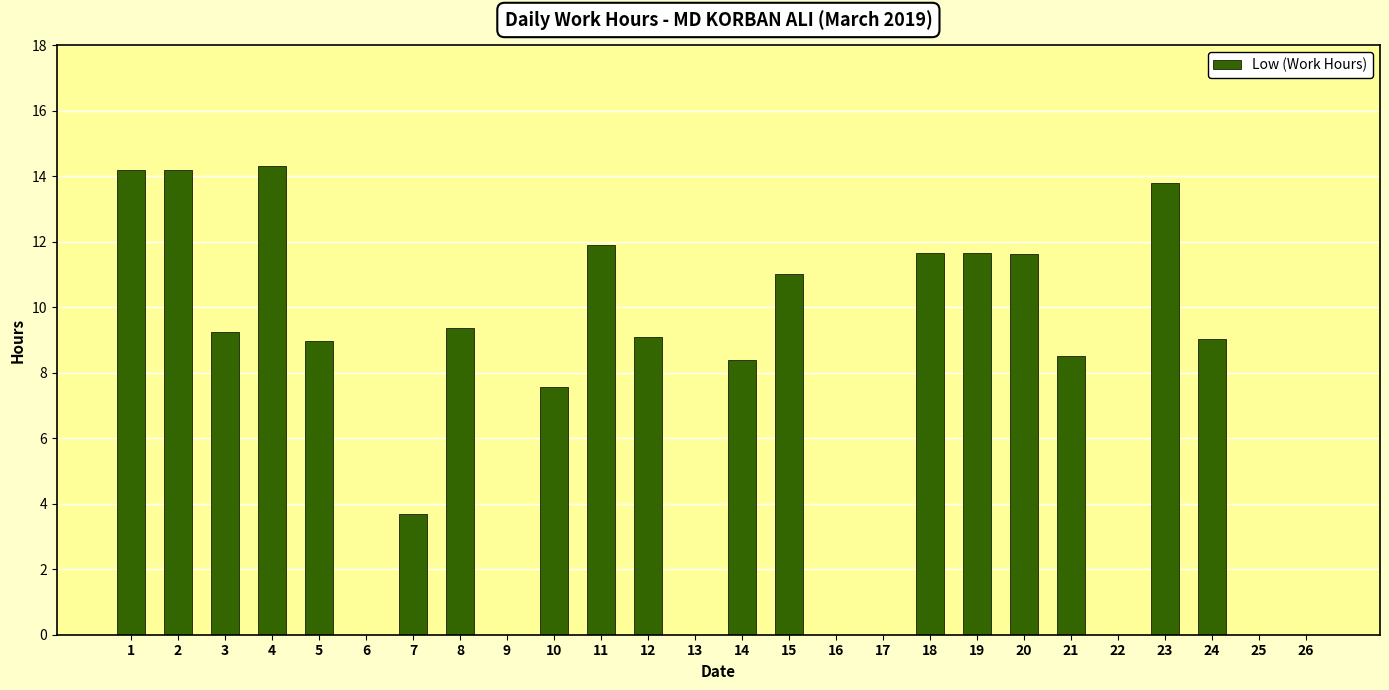

What is the change in value from 18 to 24?

-2.6